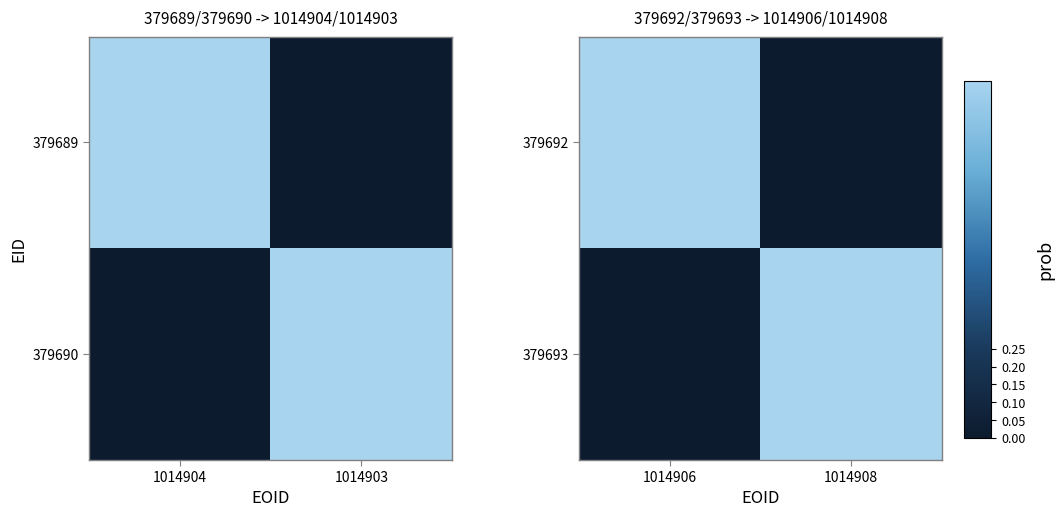

List the series in order of their peak value, lowest first.

379692, 379693